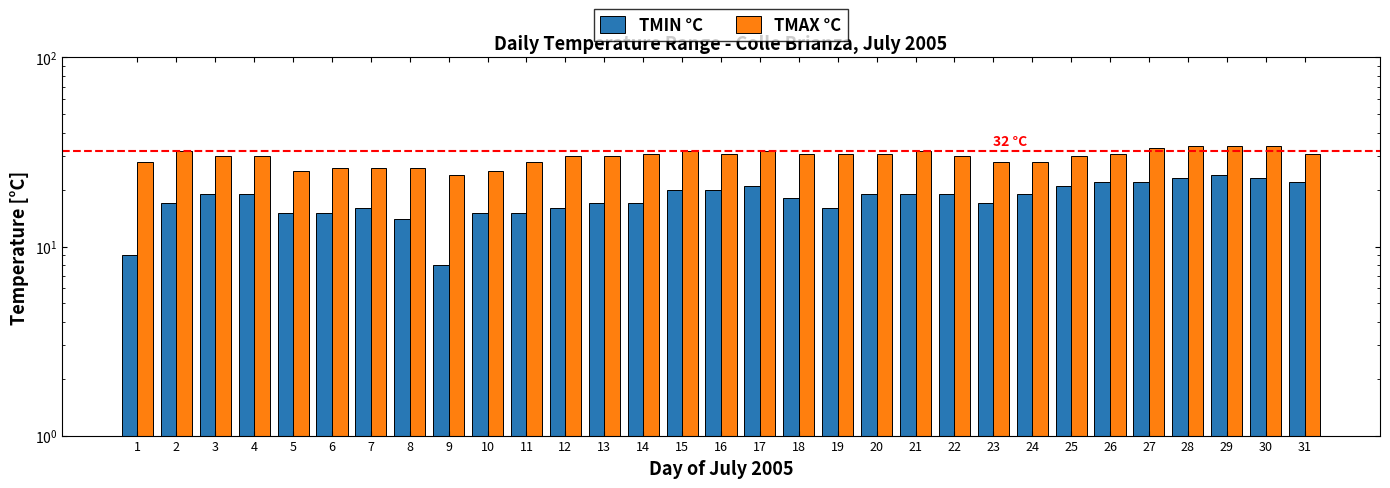

Reading right to left, transcribe all the data shown in this chart.

TMIN °C: 22	23	24	23	22	22	21	19	17	19	19	19	16	18	21	20	20	17	17	16	15	15	8	14	16	15	15	19	19	17	9
TMAX °C: 31	34	34	34	33	31	30	28	28	30	32	31	31	31	32	31	32	31	30	30	28	25	24	26	26	26	25	30	30	32	28